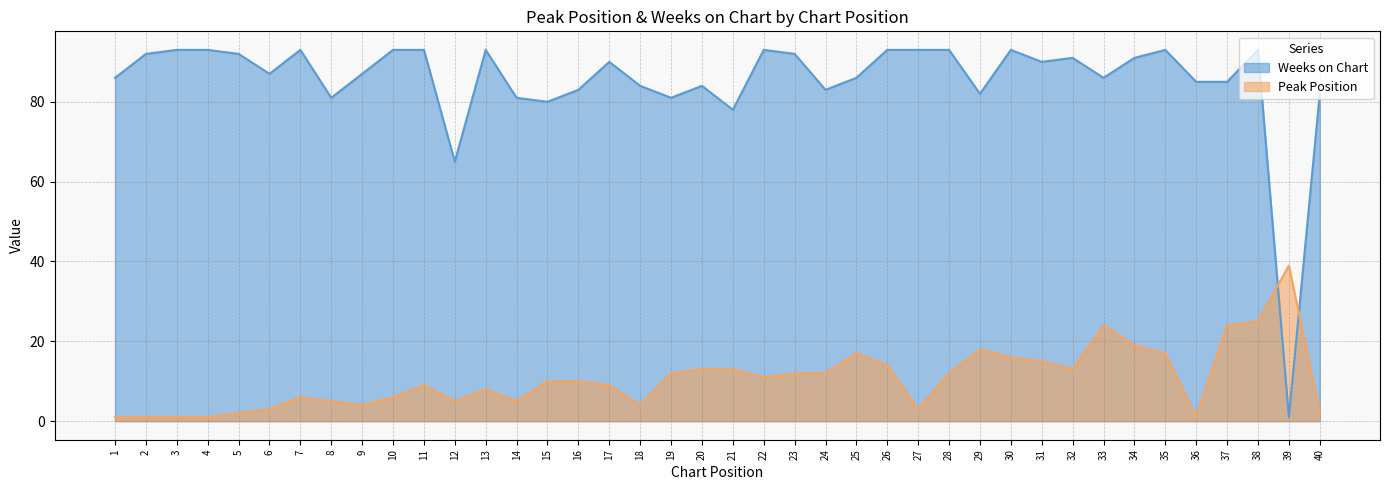

The Weeks on Chart series shows 83 at 16. True or false?

True